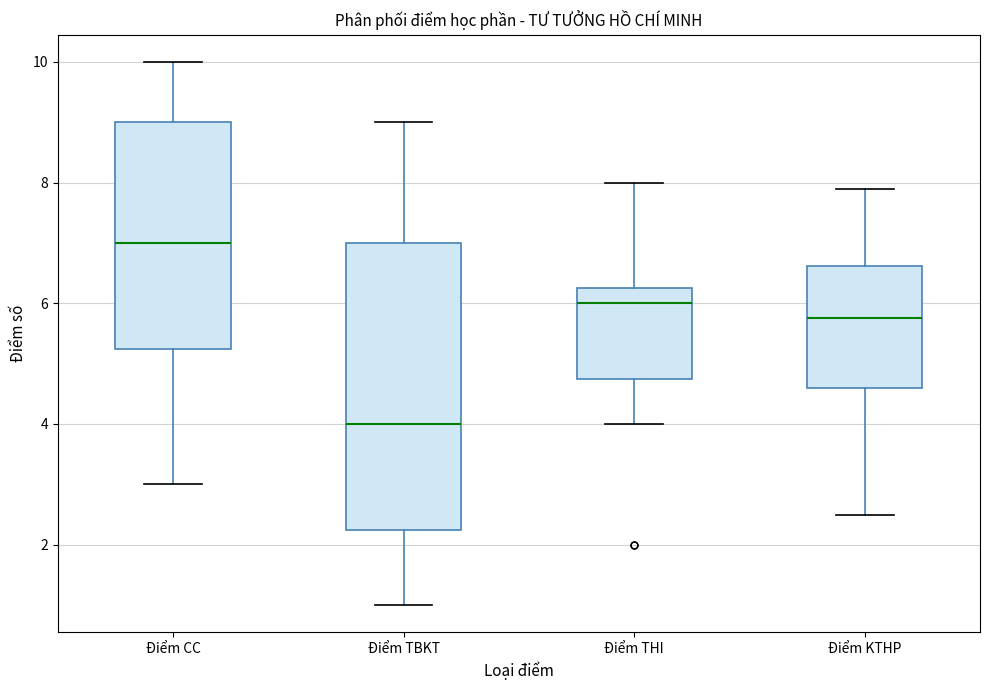

Where does the upper whisker of the box for Điểm KTHP end on the y-axis? The values are not printed on the chart, so give them approximately, as read against the axis.

8.0